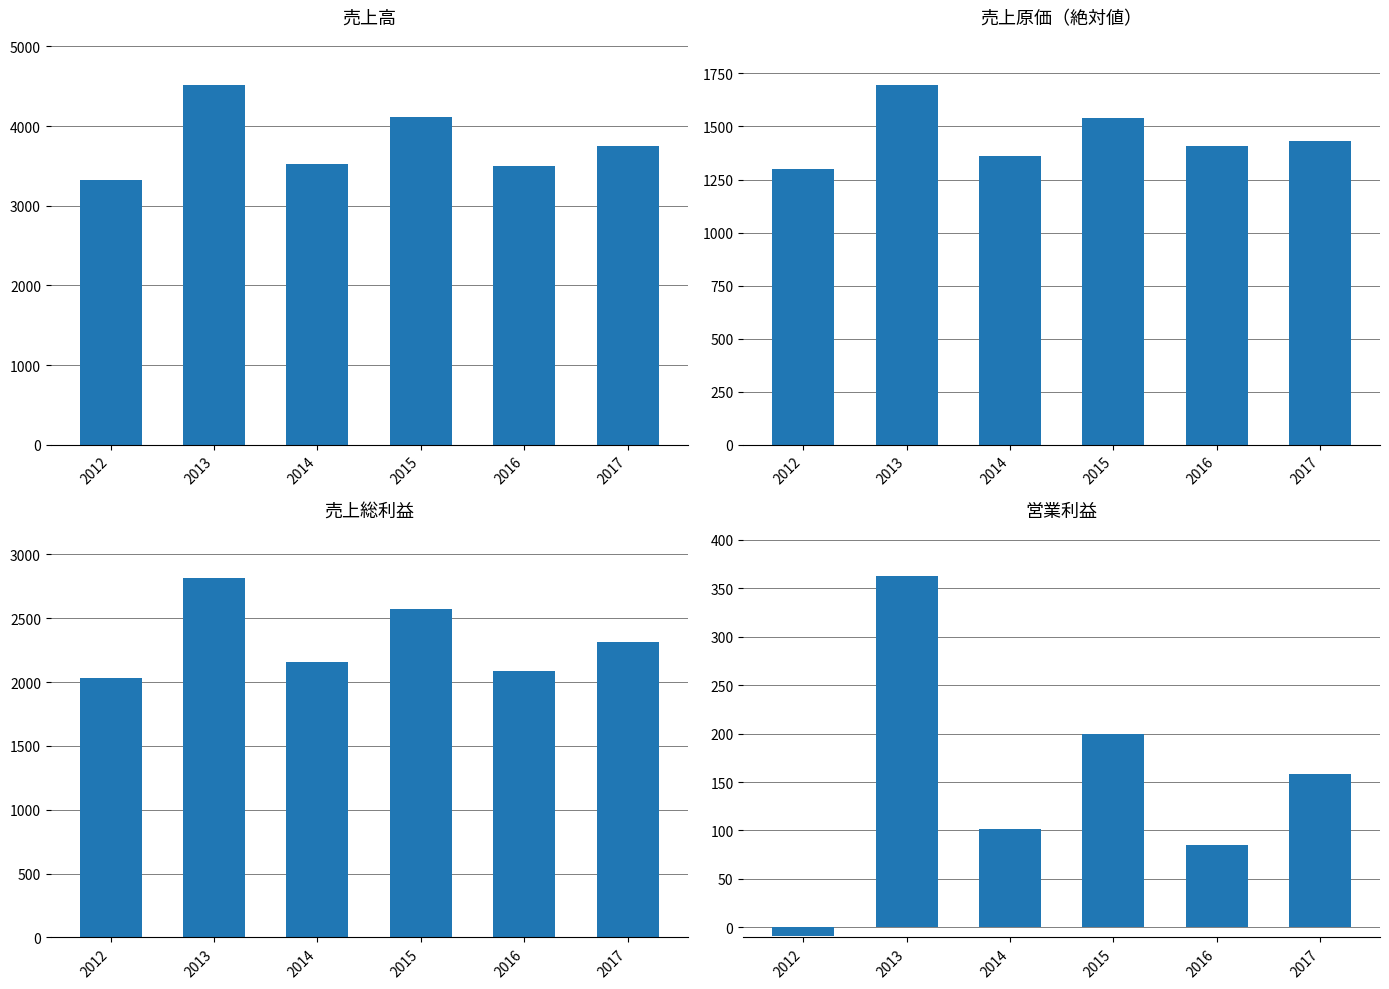

List the series in order of their peak value, lowest first.

営業利益, 売上原価, 売上総利益, 売上高